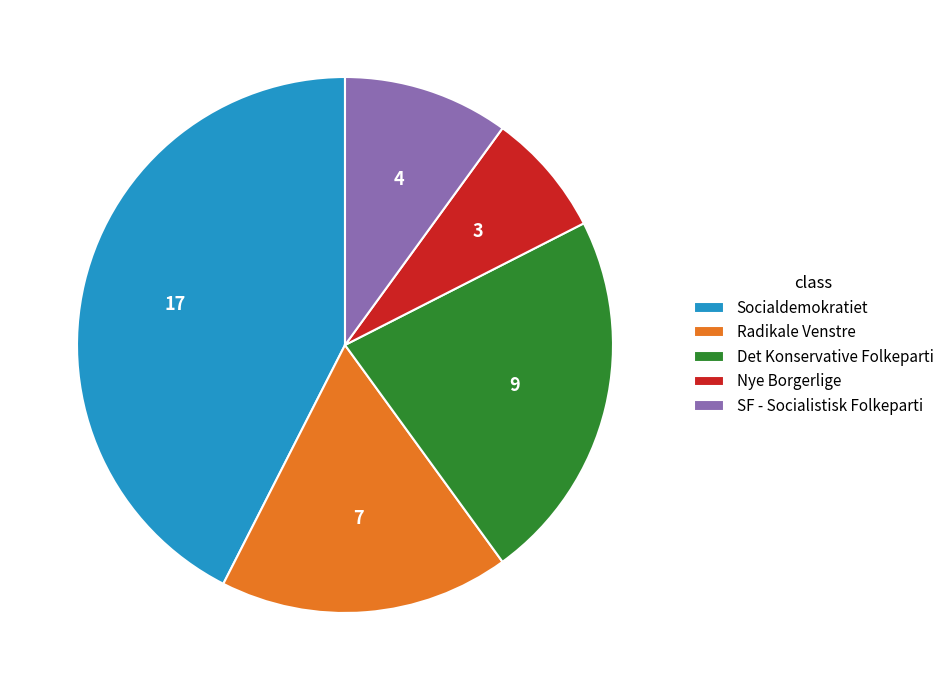

Which slice is the largest?

Socialdemokratiet